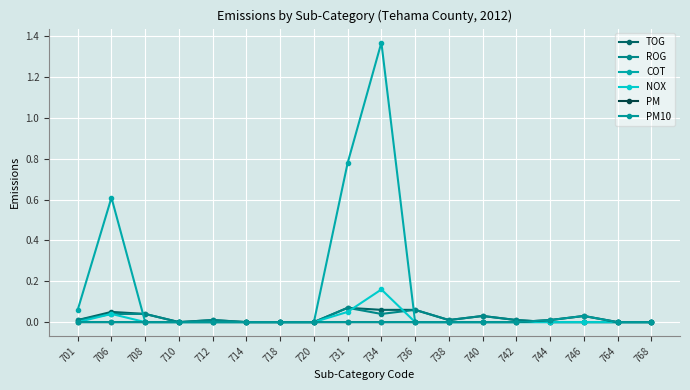

Is this an area chart (filled region under the line)?

No